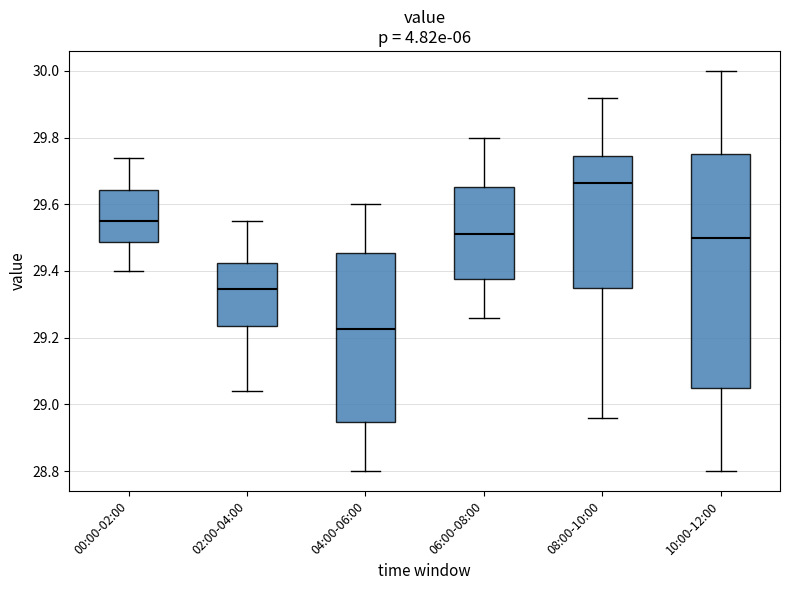

Which box's median line is the highest?

08:00-10:00